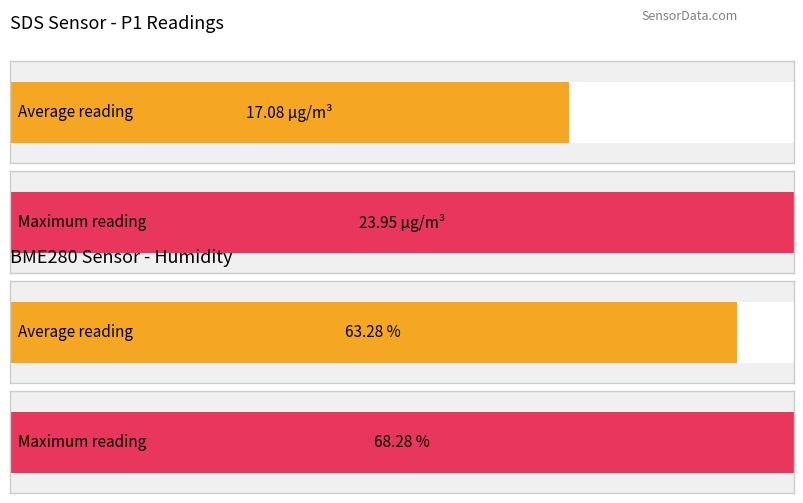

What value does the Average utilization series have at SDS_P1?

17.1